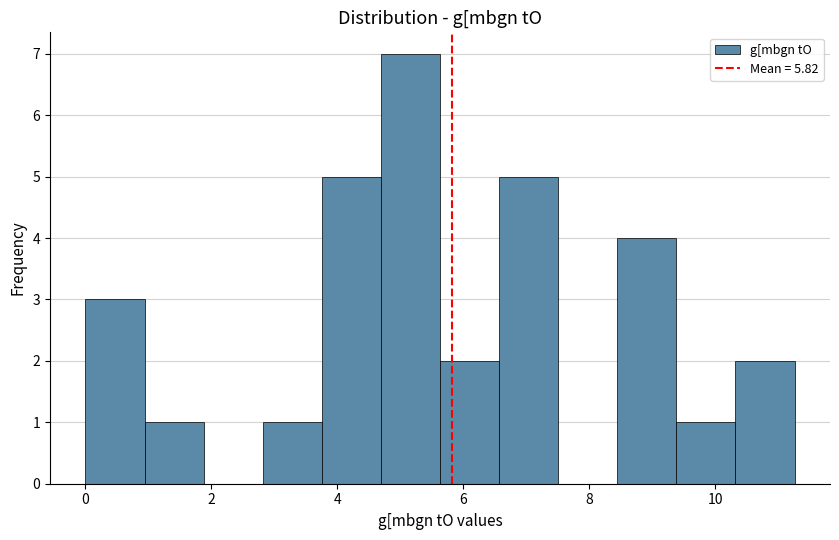

Reading left to right, list every bar in this chart as the range it spans on the x-axis followed by its height. Neither the bar edges nor the heights are printed on the chart, so give them approximately, as read against the axes.

0.0 to 1.0: 3
1.0 to 1.8: 1
1.8 to 2.8: 0
2.8 to 3.8: 1
3.8 to 4.6: 5
4.6 to 5.6: 7
5.6 to 6.6: 2
6.6 to 7.6: 5
7.6 to 8.4: 0
8.4 to 9.4: 4
9.4 to 10.4: 1
10.4 to 11.2: 2